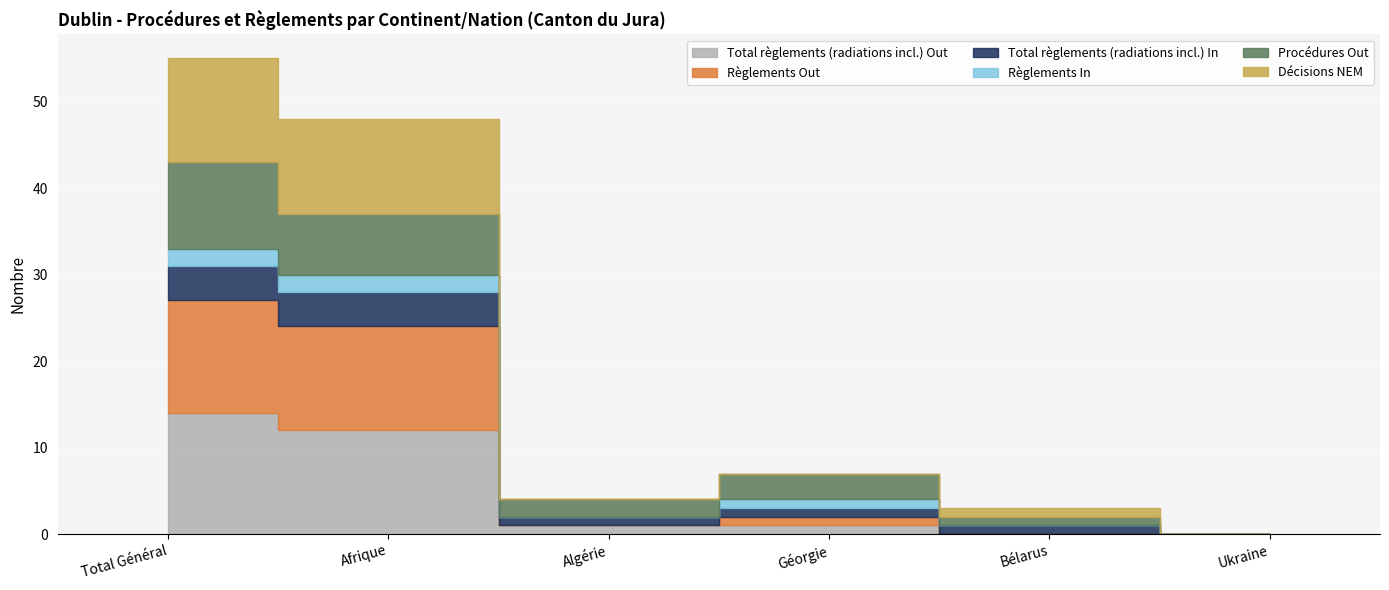

Is the value of Procédures Out at Géorgie greater than the value of Règlements Out at Géorgie?

Yes